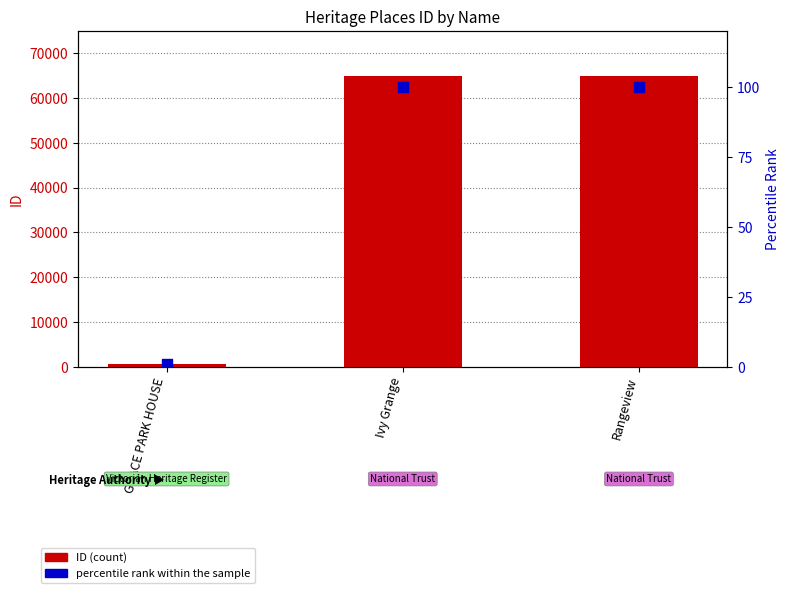

Is the value of ID at GRACE PARK HOUSE greater than the value of percentile rank within the sample at GRACE PARK HOUSE?

Yes